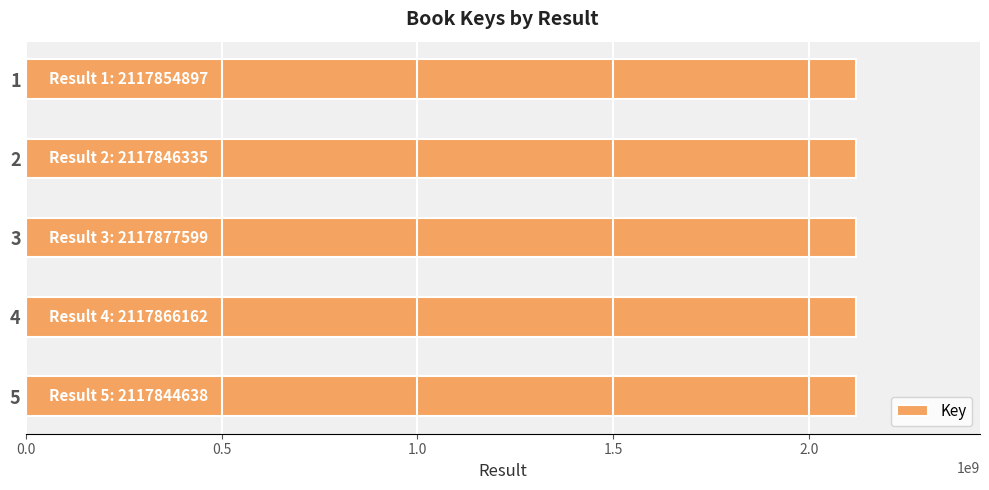

How many values are below 2117854897?

2